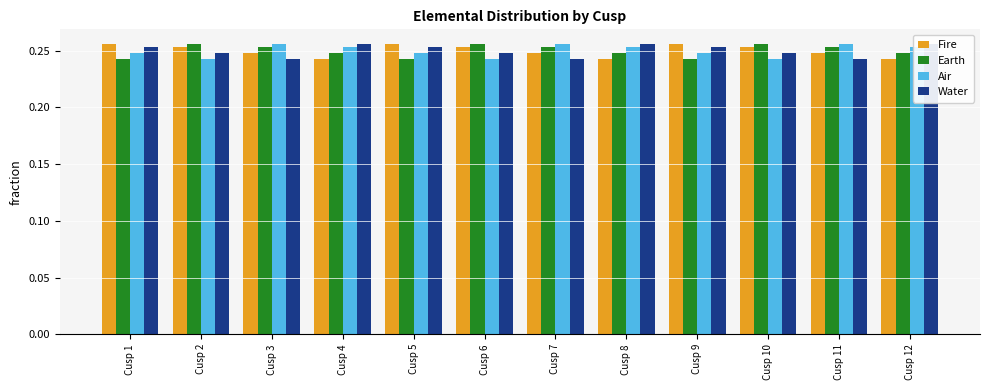

Between Cusp 12 and Cusp 9, which is larger?

Cusp 9